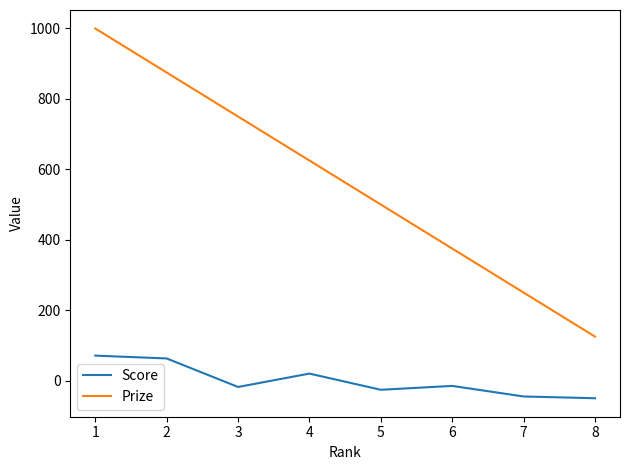

True or false: Score and Prize intersect in this chart.

False